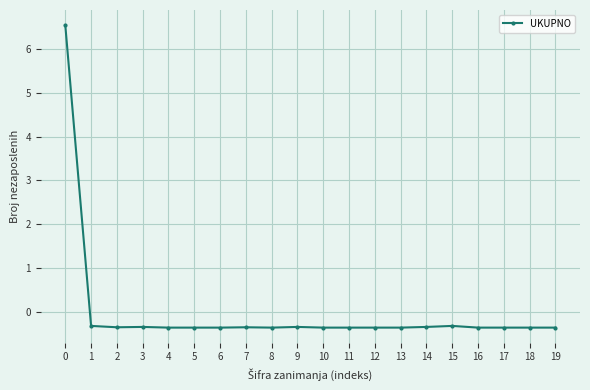

True or false: there are more than 0 points higher than both neighbors.

True